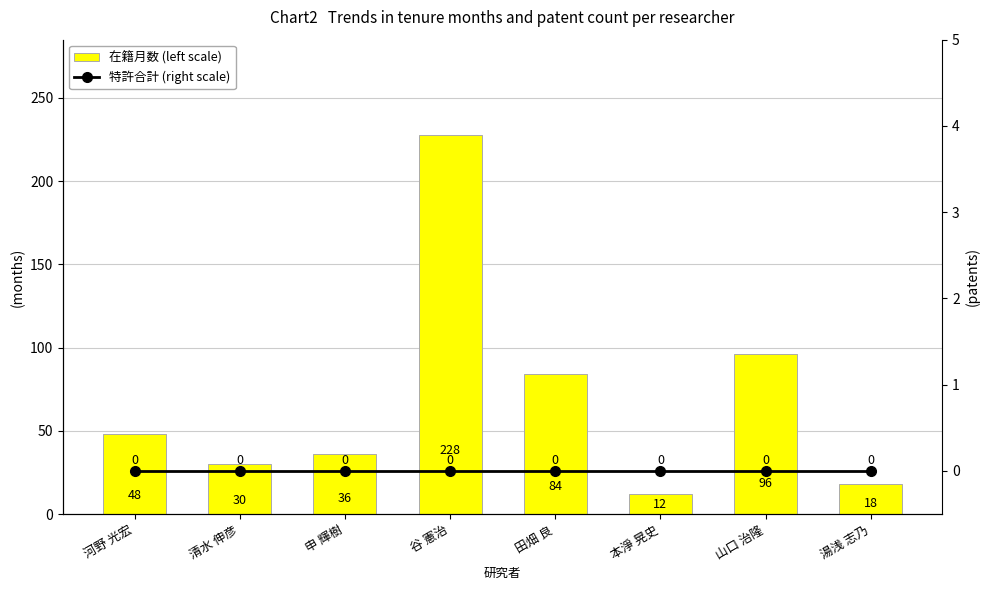

Which has a higher value, 申 輝樹 or 田畑 良?

田畑 良